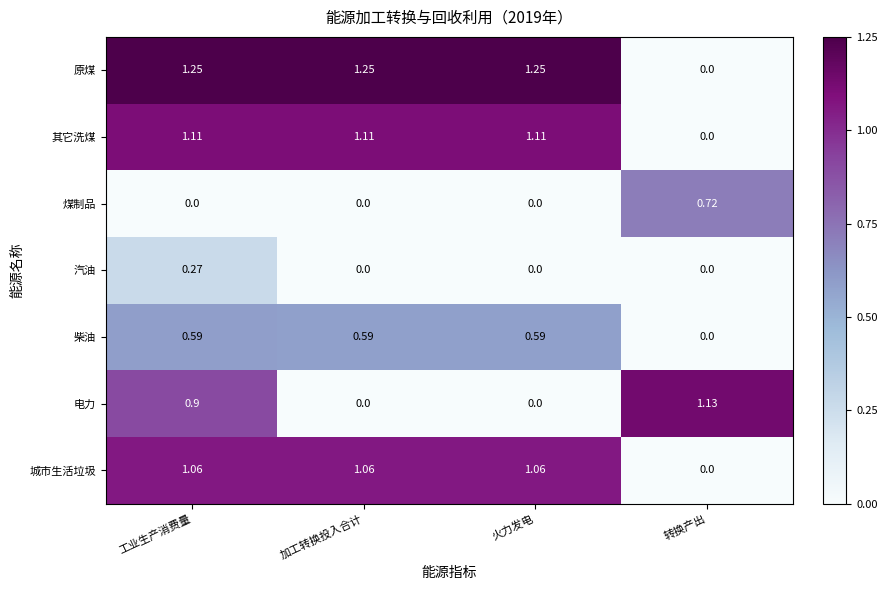

Which series has the largest range (max minus min)?

原煤